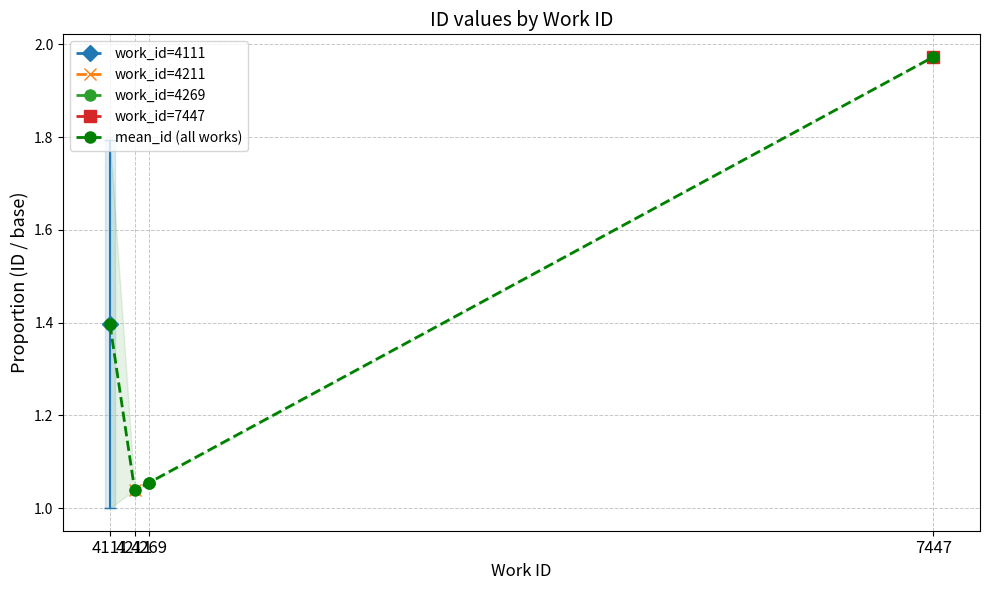

Which has a higher value, 4111 or 4269?

4111